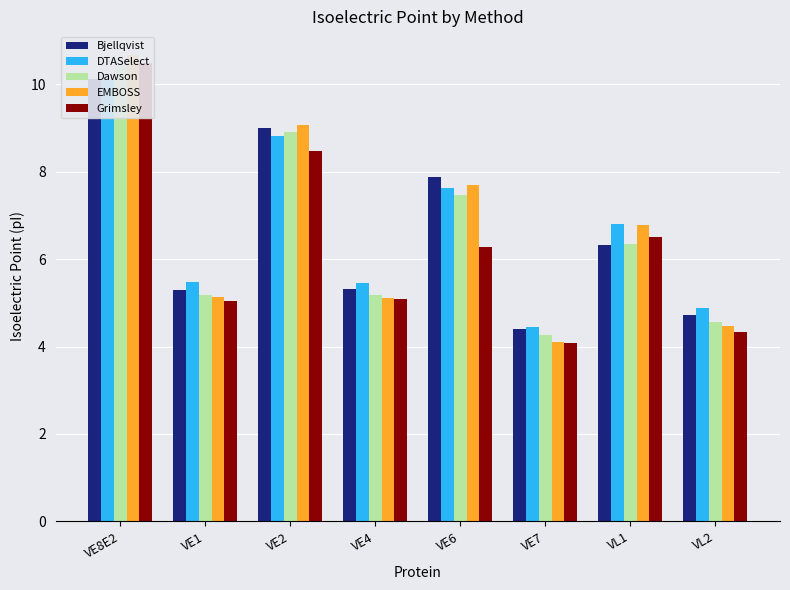

What is the value of the DTASelect bar at the 4th from the left?

5.4